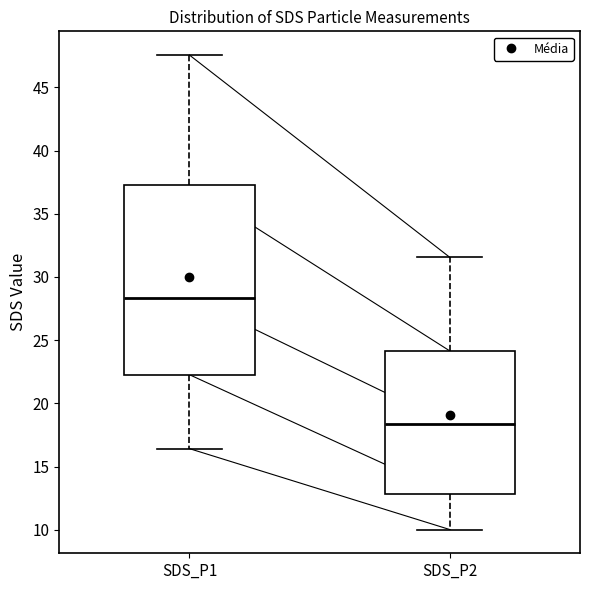

Which box has the lowest median line?

SDS_P2